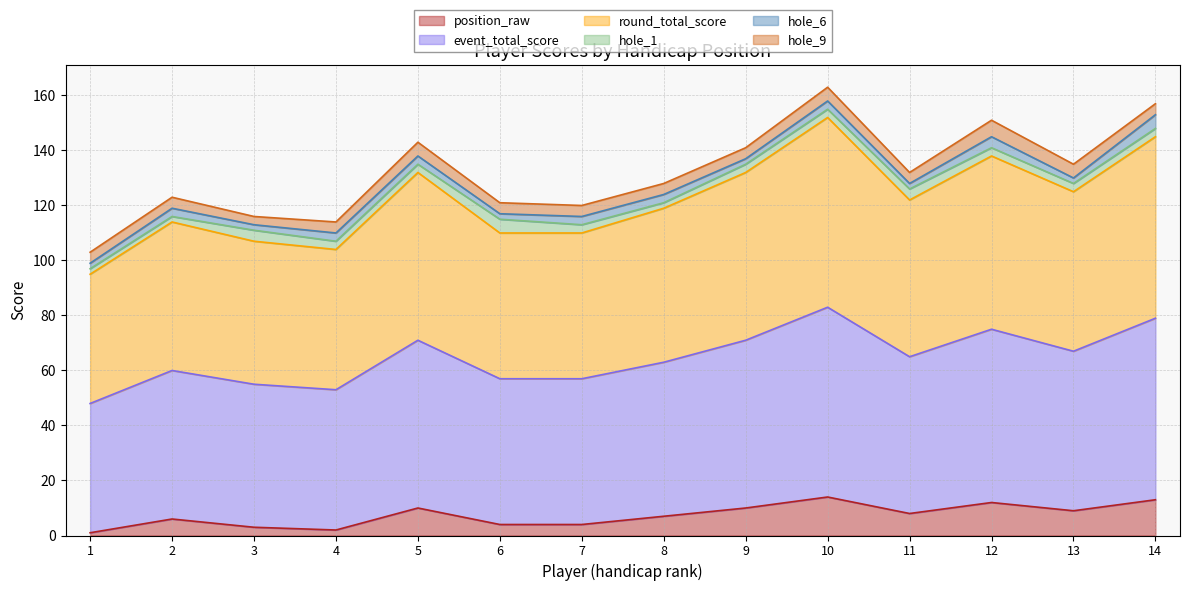

Where is the first local maximum for event_total_score?

2